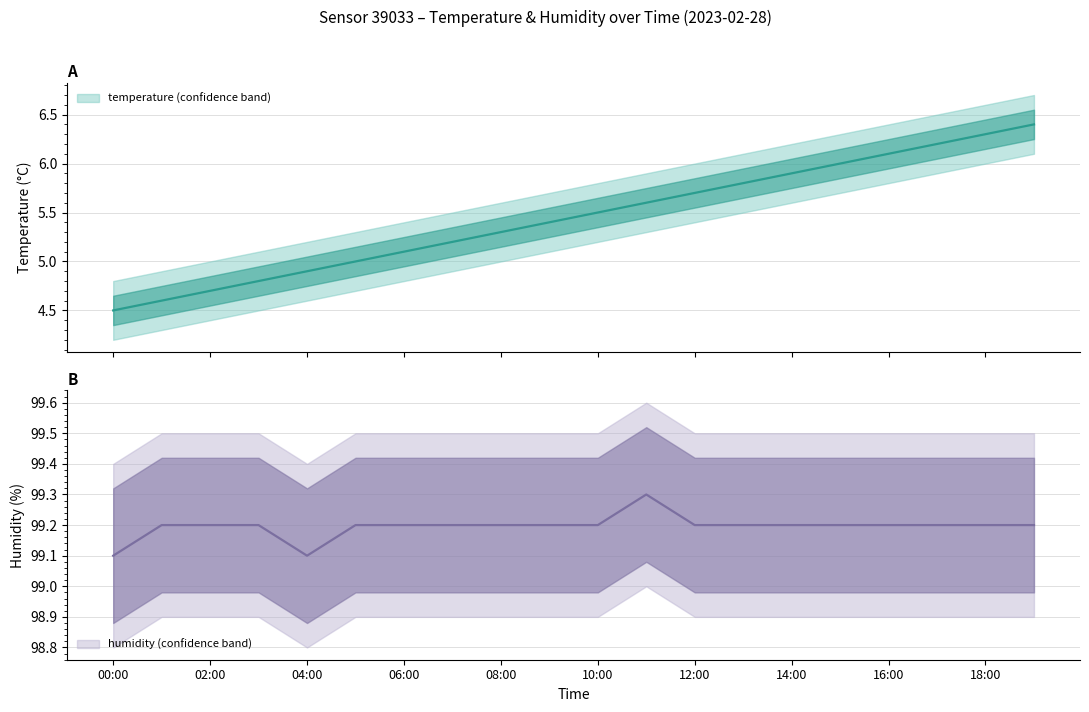

What is the sum of the temperature values at 12:00 and 01:00?

10.3